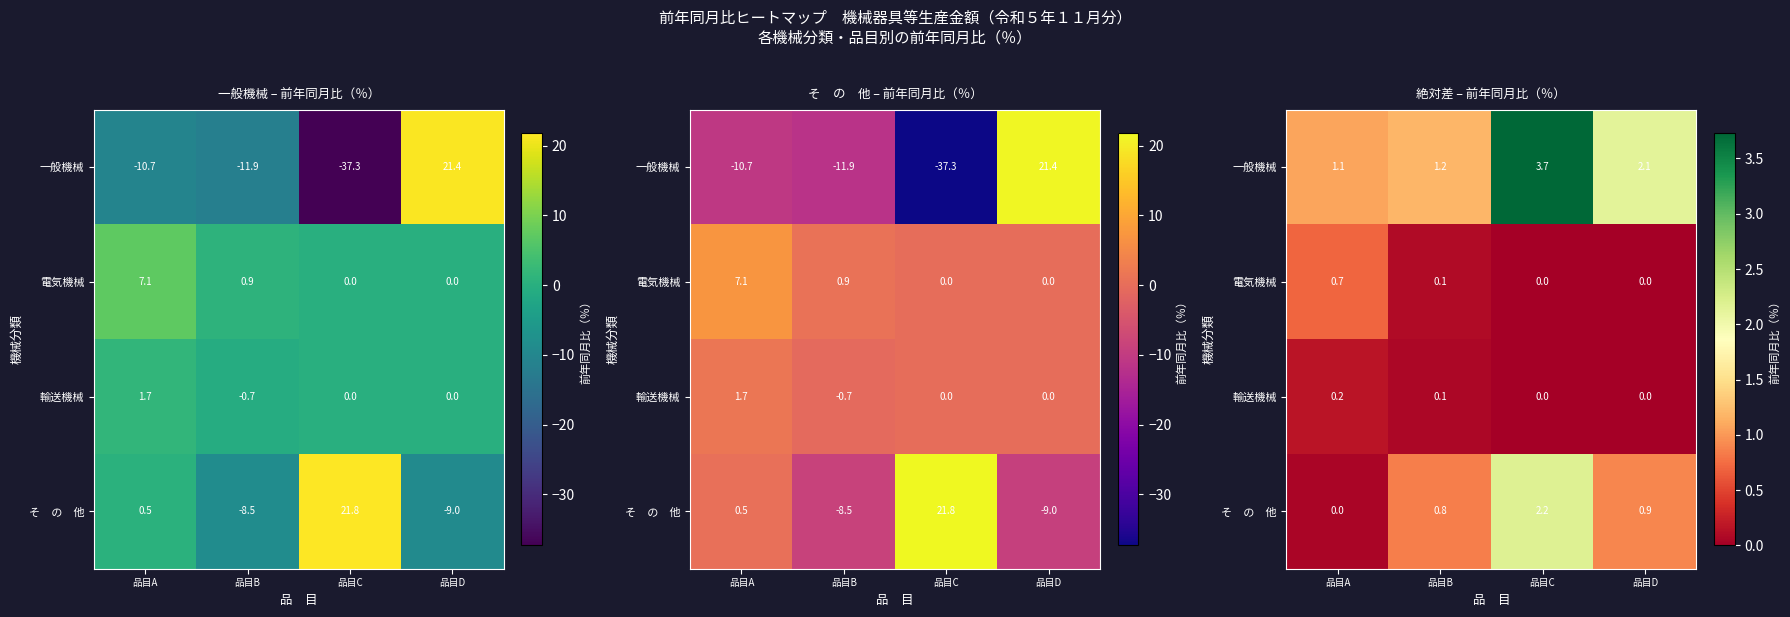

At which label is そ の 他 closest to 1?

品目D